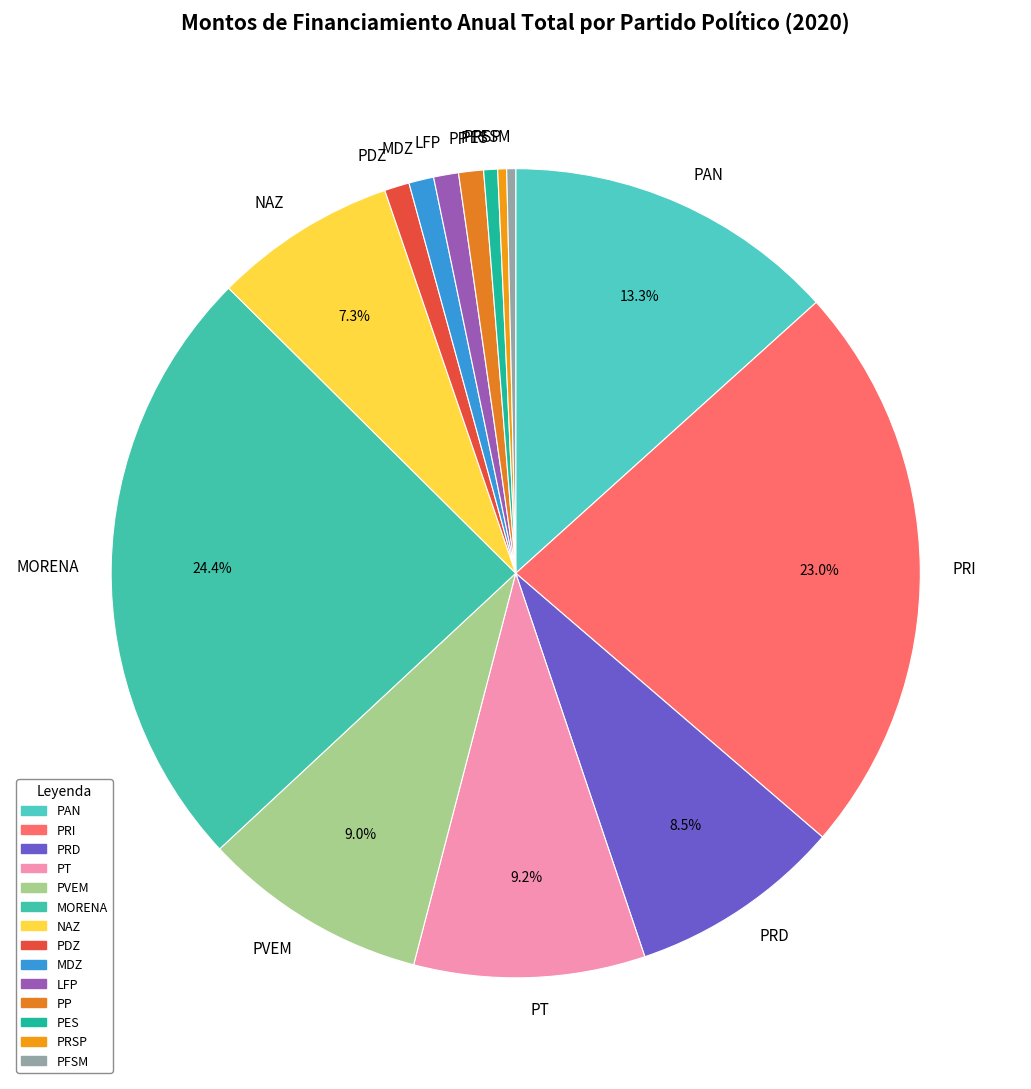

How many segments does this pie chart have?

14